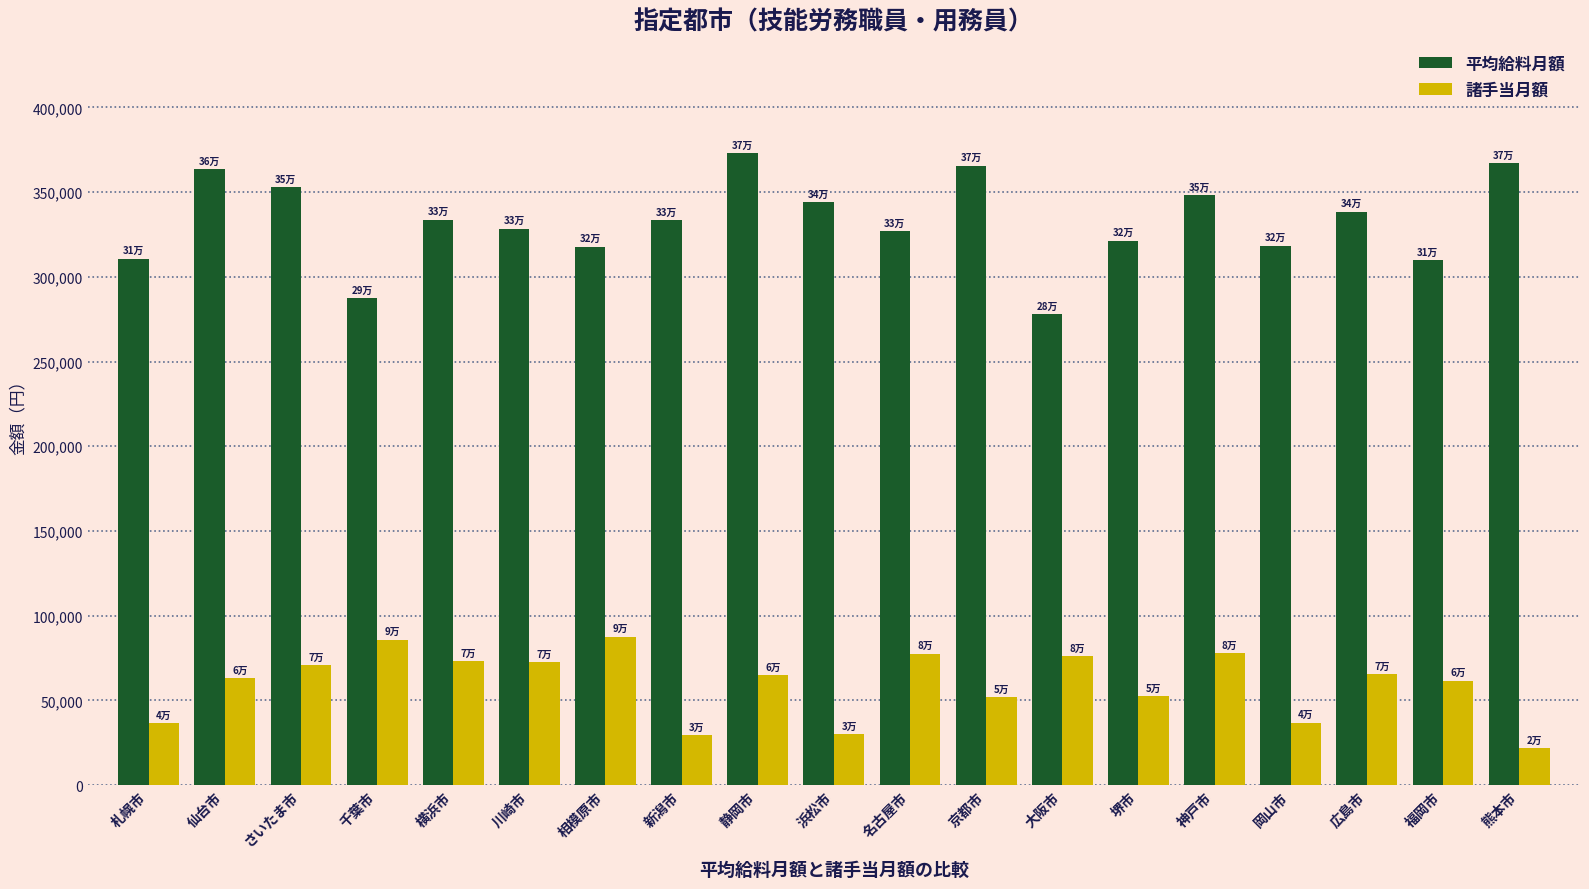

What is the smallest value displayed?

21625